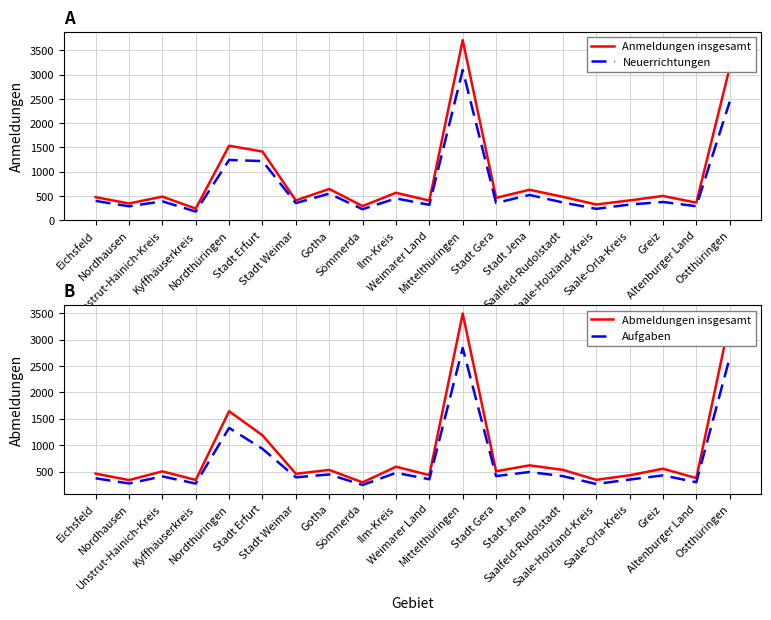

What is the difference between the highest and lowest values at Stadt Weimar?

108